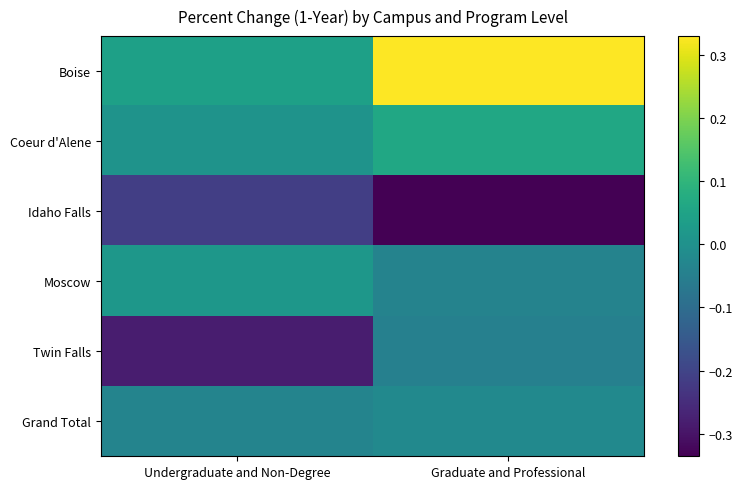

Count the number of categories in the chart.

2